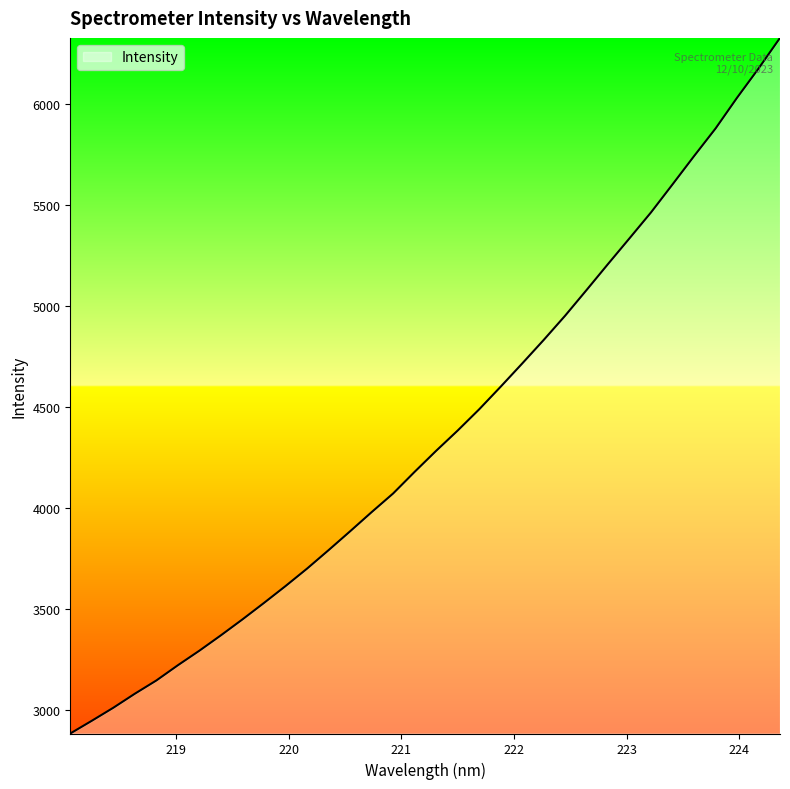

What is the maximum value shown in the chart?

6327.9